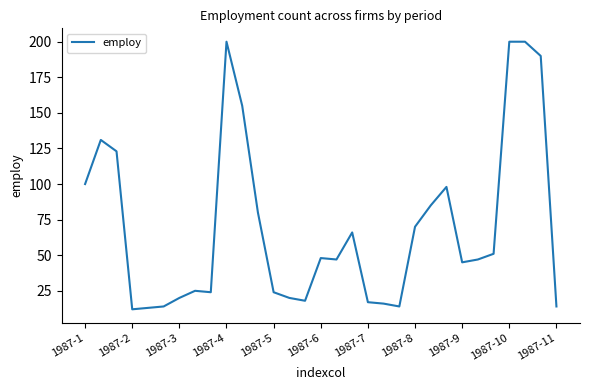

Reading left to right, transcribe all the data shown in this chart.

100	131	123	12	13	14	20	25	24	200	155	80	24	20	18	48	47	66	17	16	14	70	85	98	45	47	51	200	200	190	14